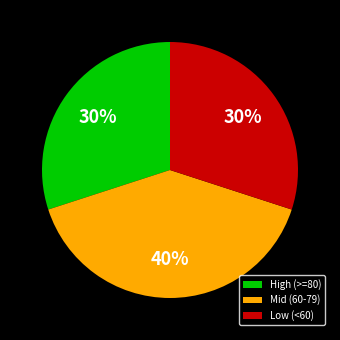

What is the ratio of the value at Mid (60-79) to the value at High (>=80)?

1.3